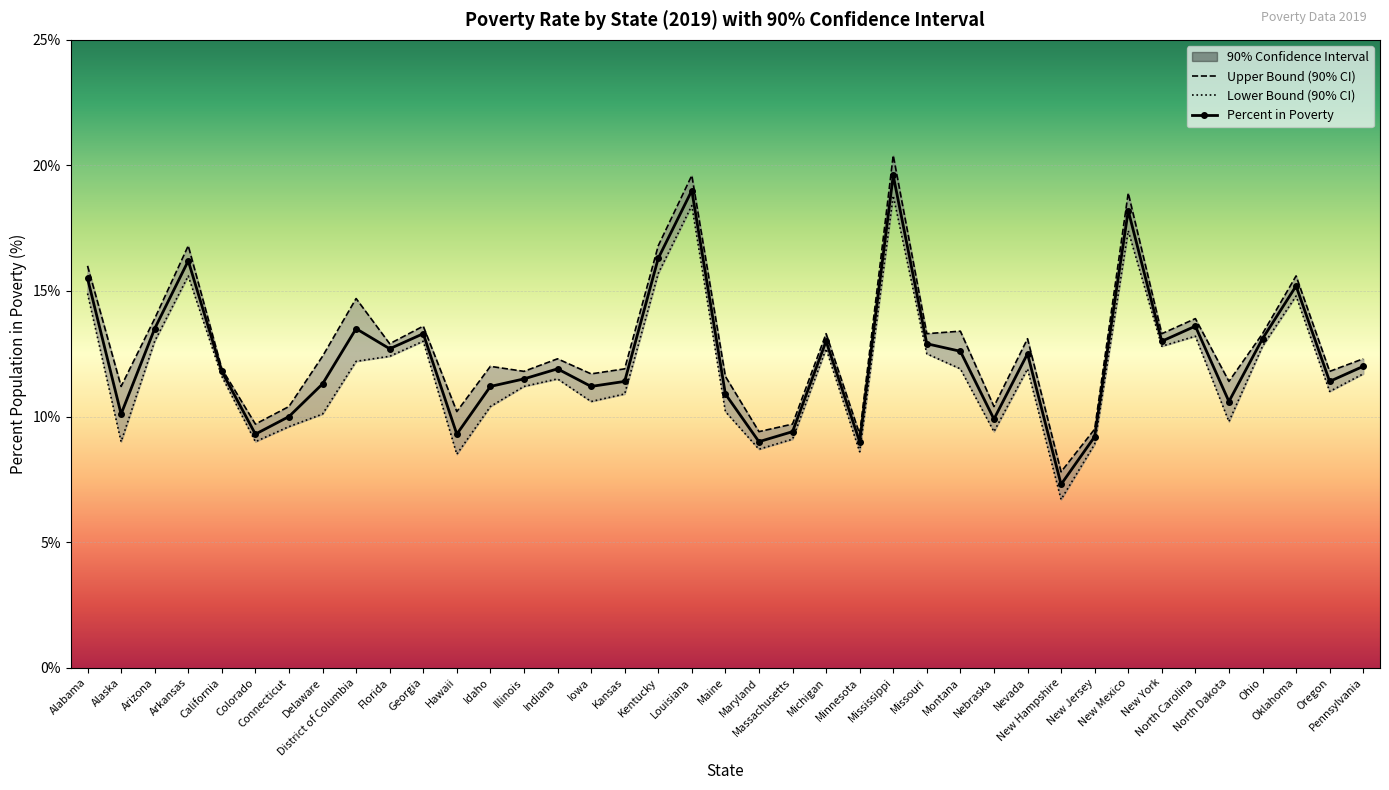

Which series changed the most between New Jersey and North Dakota?

Upper Bound (90% CI)